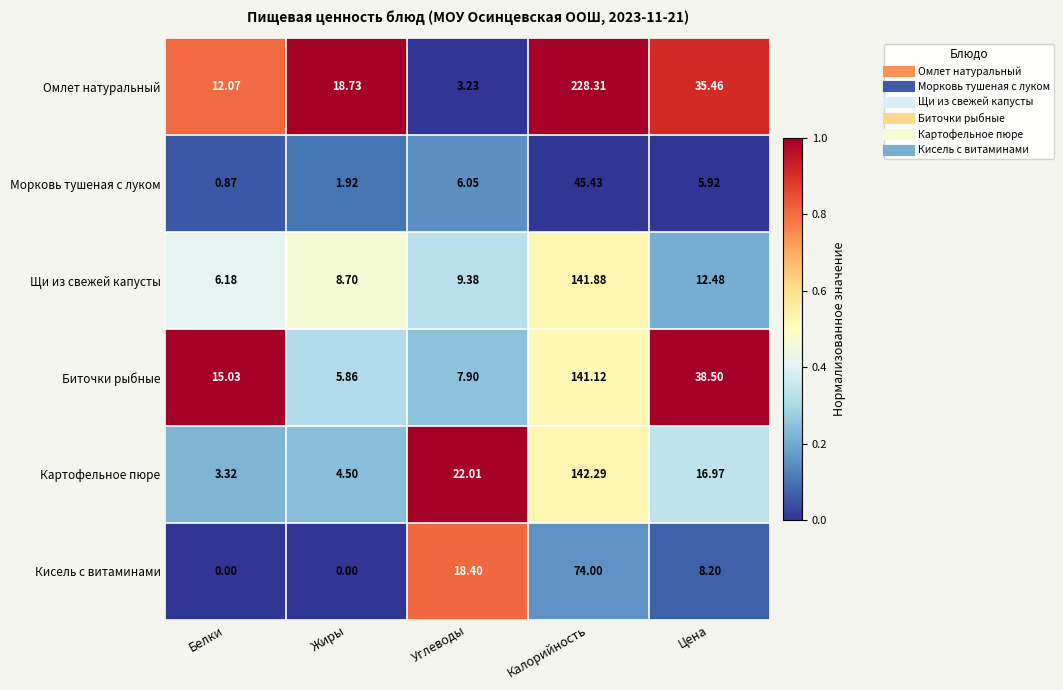

Rank the series at Жиры from lowest to highest value.

Кисель с витаминами, Морковь тушеная с луком, Картофельное пюре, Биточки рыбные, Щи из свежей капусты, Омлет натуральный